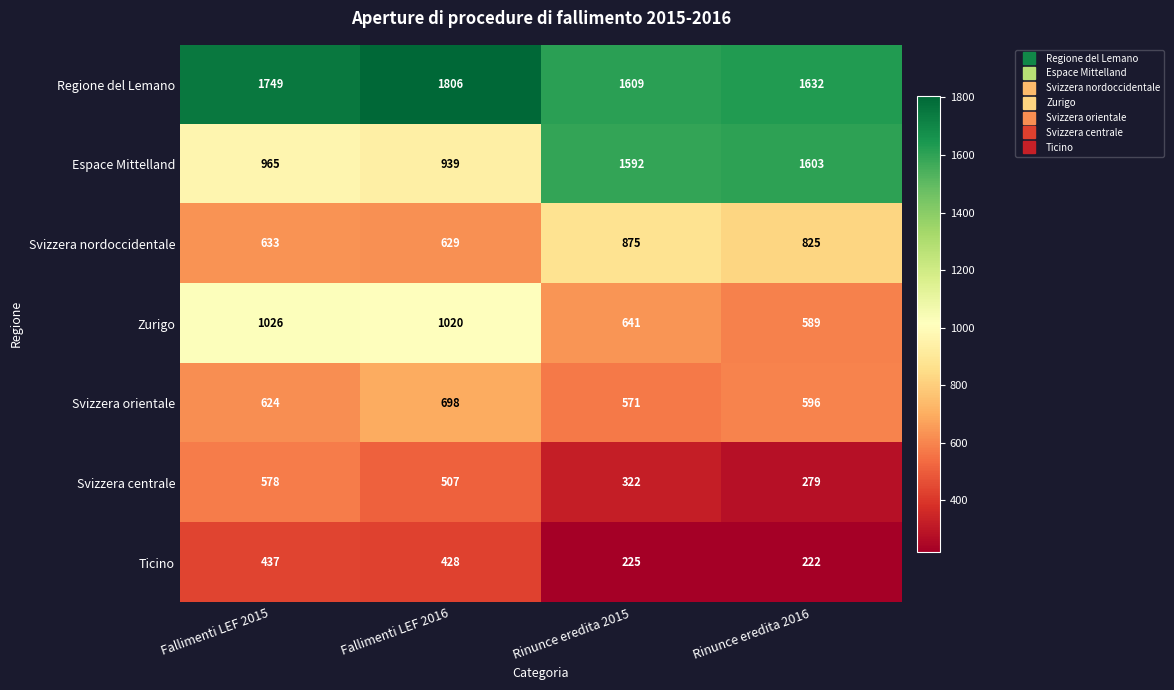

The Svizzera nordoccidentale series shows 477 at Rinunce eredita 2015. True or false?

False